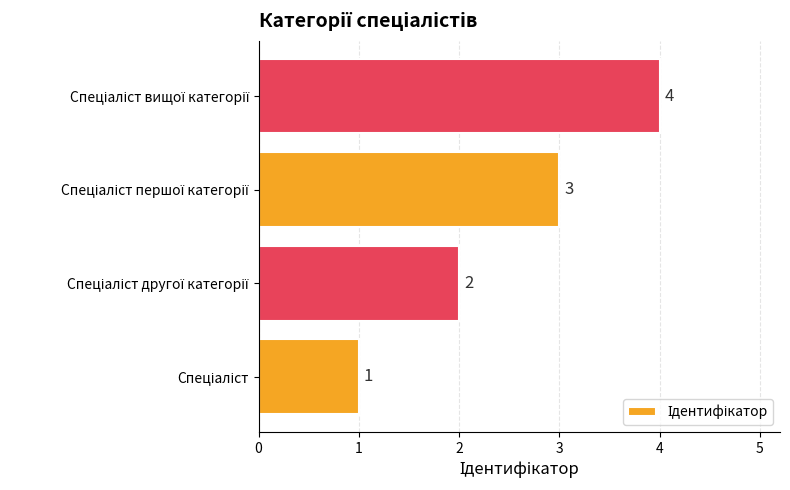

What is the sum of all values?

10